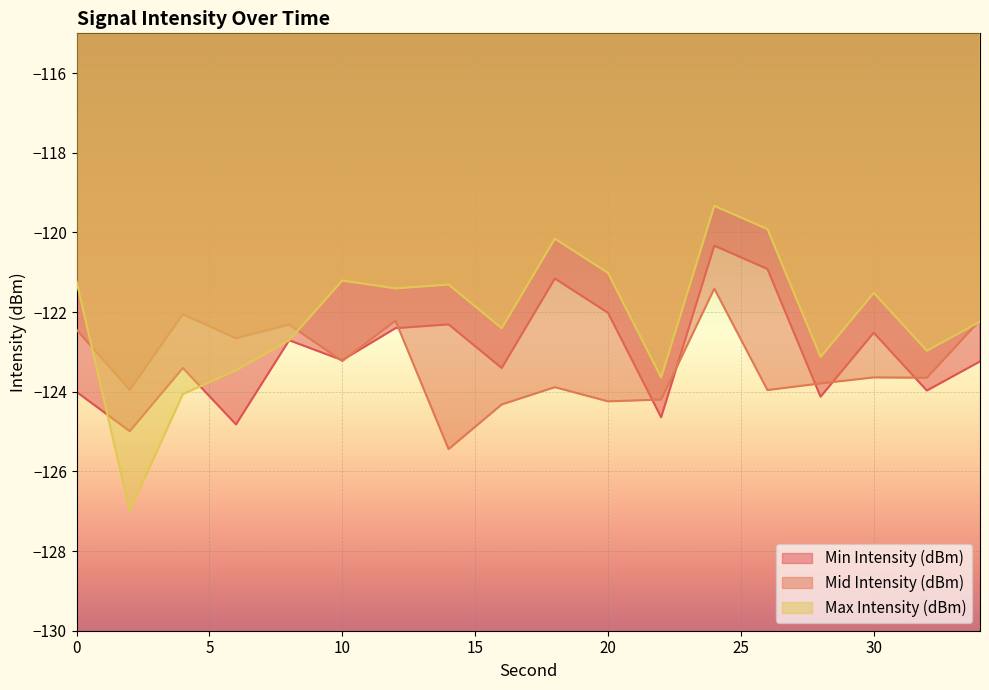

The value of Max Intensity (dBm) at 10 is -121.2. True or false?

True